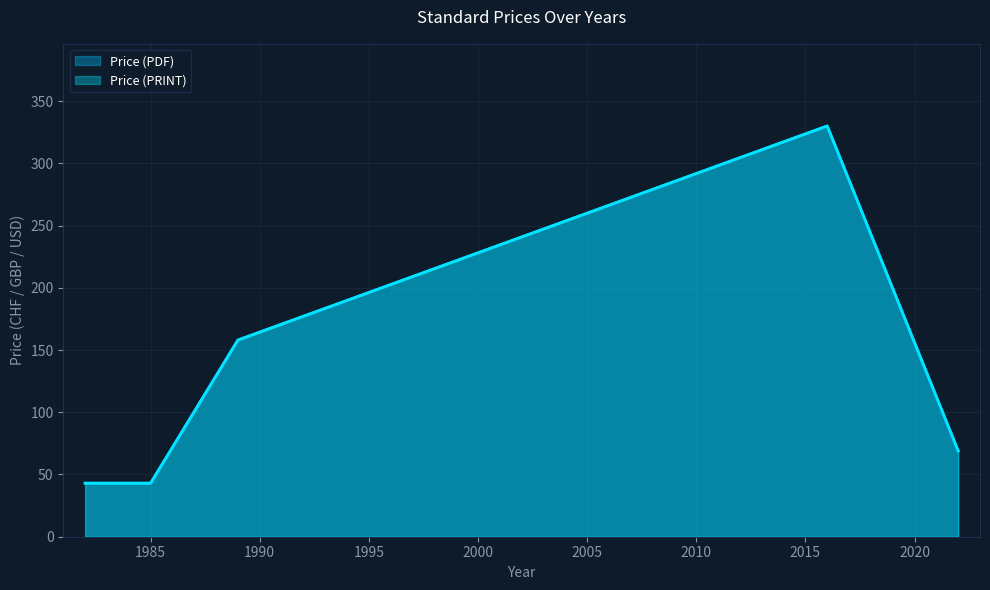

What is the sum of the Price (PDF) values at 2016 and 1985?

373